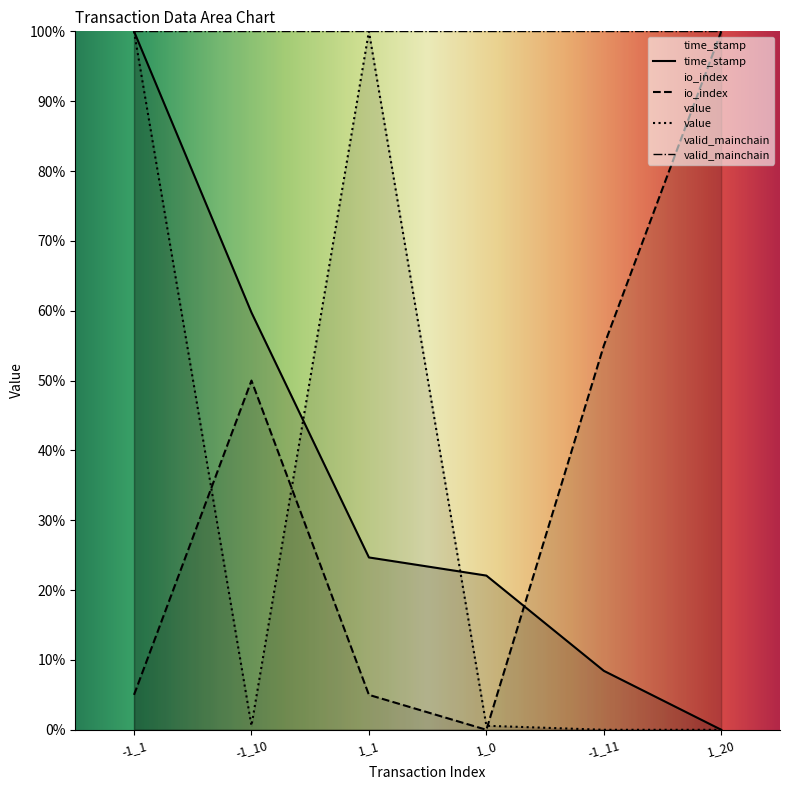

What is the difference between the time_stamp values at -1_11 and 1_1?

16.2